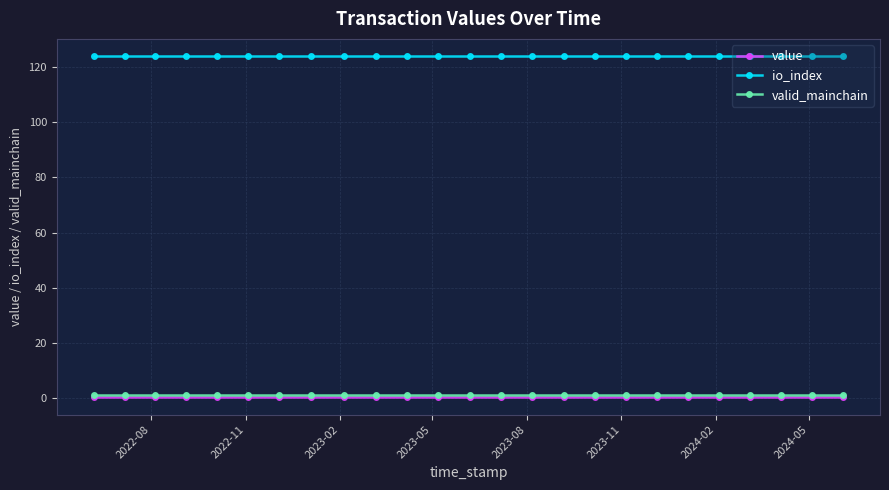

True or false: valid_mainchain has more than 1 points higher than both neighbors.

False